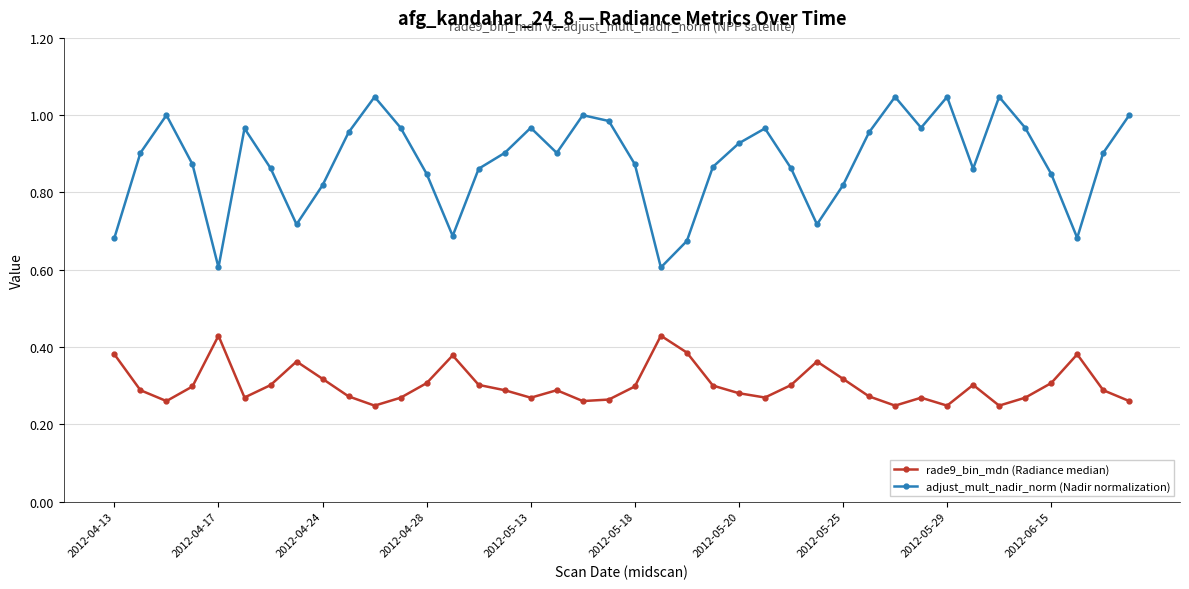

What is the sum of all adjust_mult_nadir_norm (Nadir normalization) values?

35.2